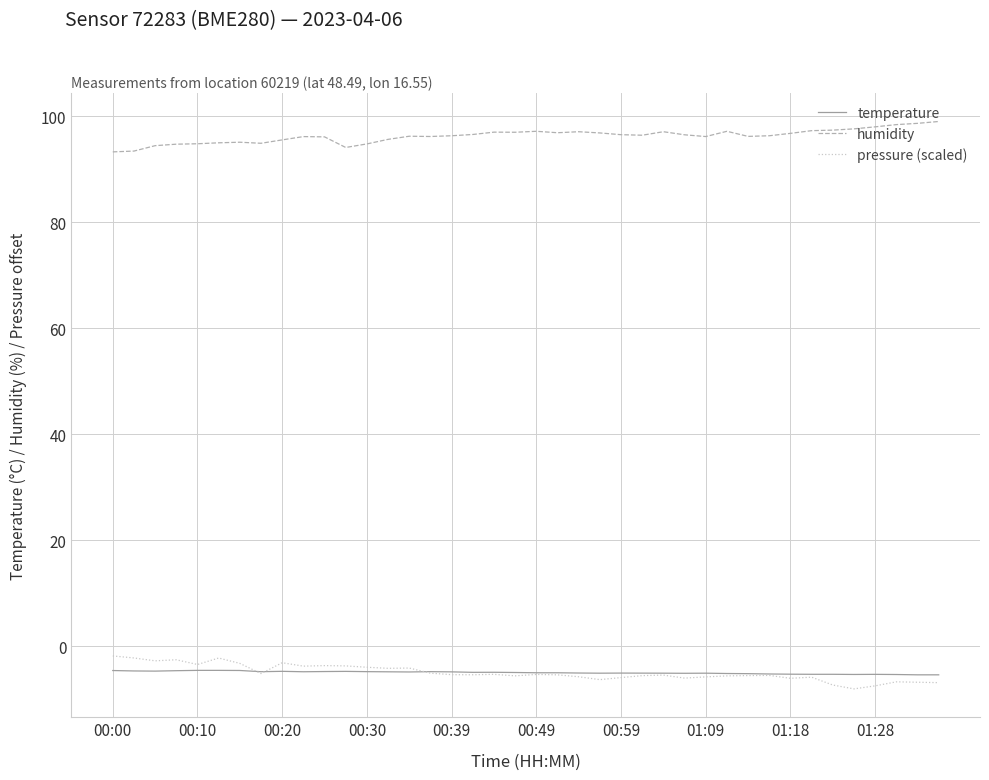

What is the average value of the humidity series?

96.3